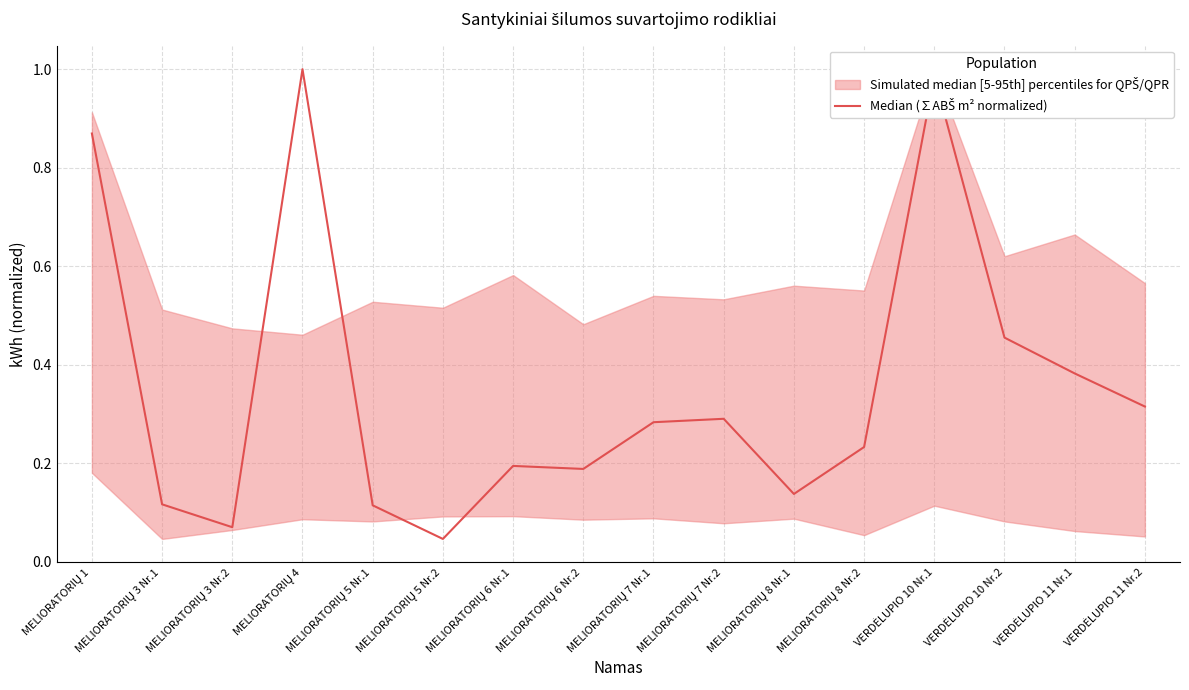

The chart shows a value of 0.3 at MELIORATORIŲ 7 Nr.2. True or false?

True